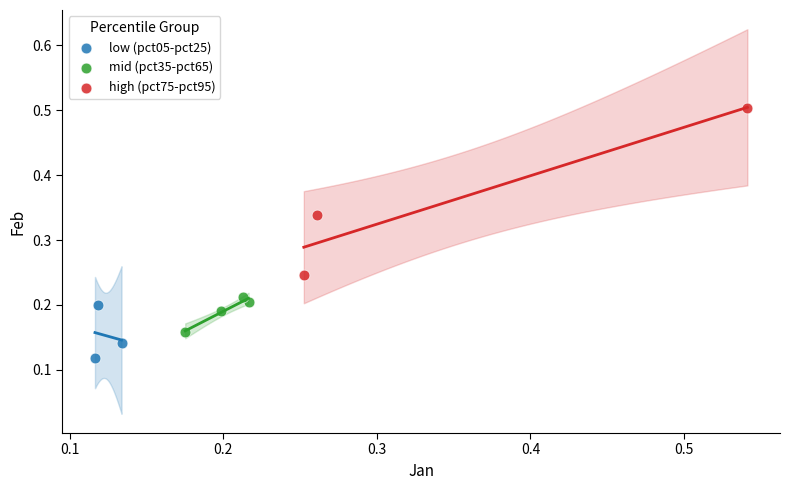

Which series has the widest spread of Y values?

high (pct75-pct95)